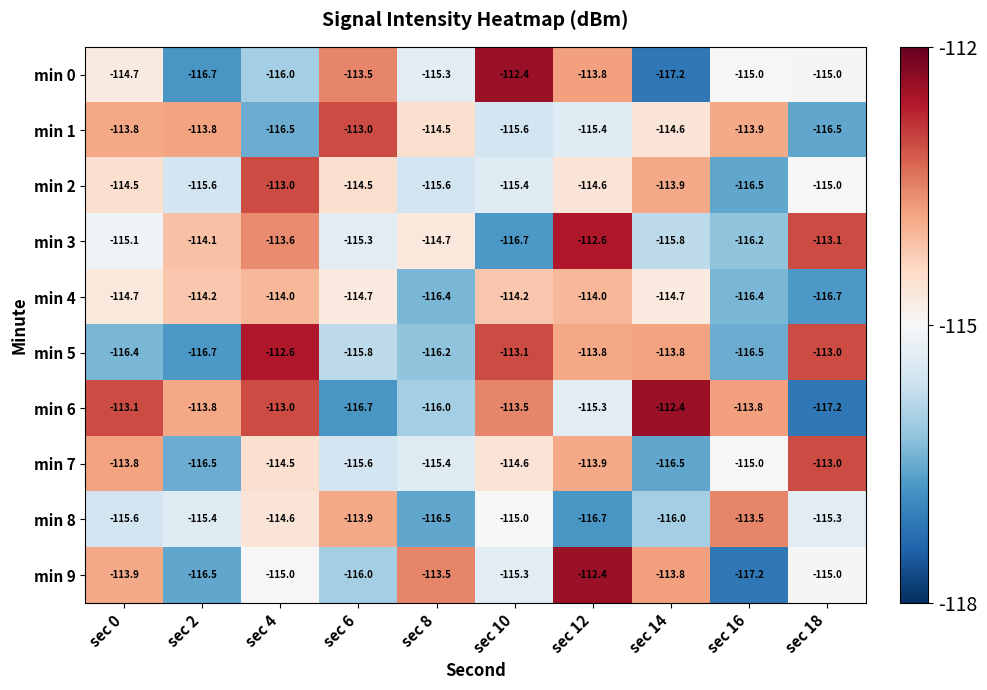

True or false: min 0 has a value of -113.8 at sec 12.

True